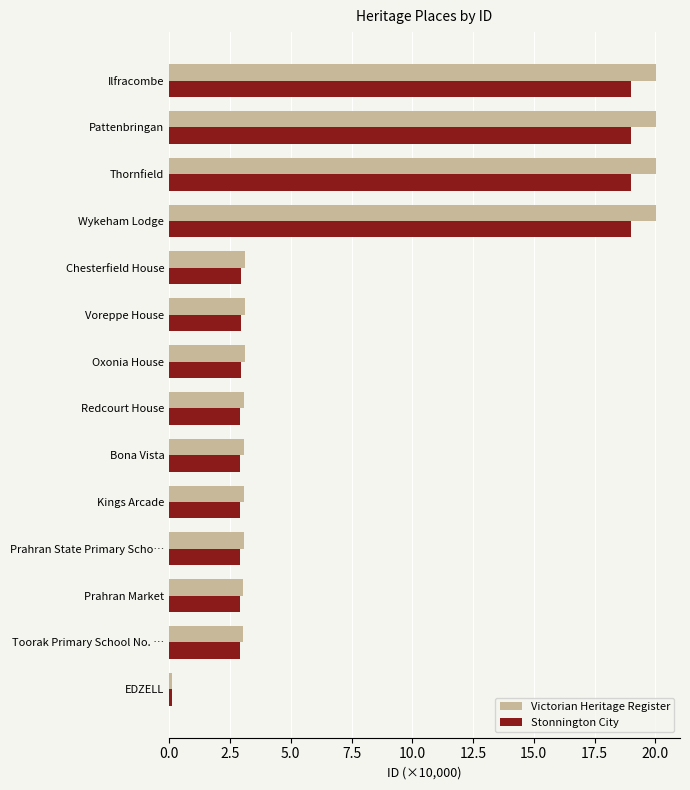

Count the number of data series in this chart.

2